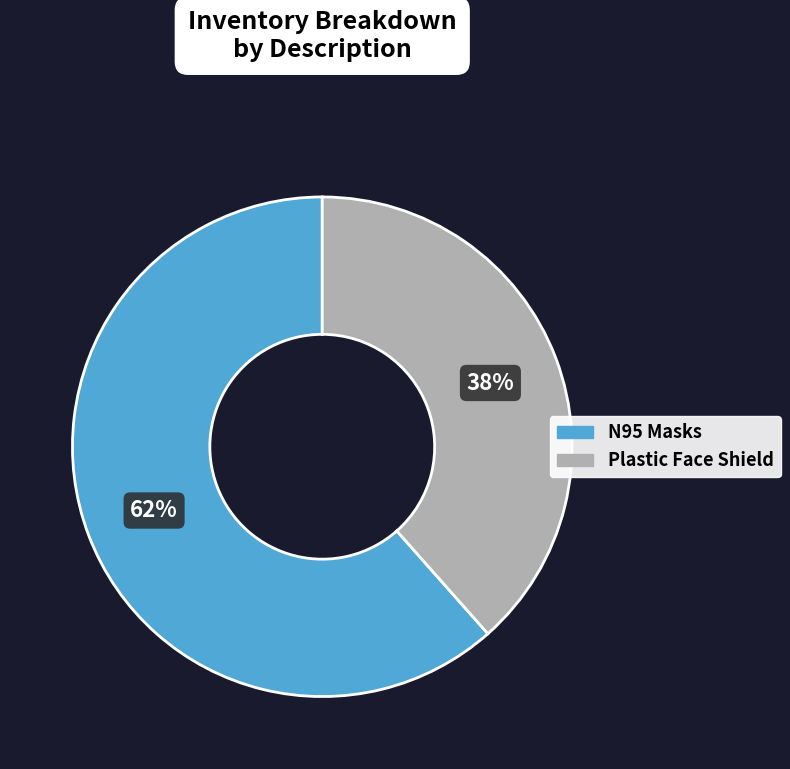

What is the largest slice in the pie chart?

N95 Masks